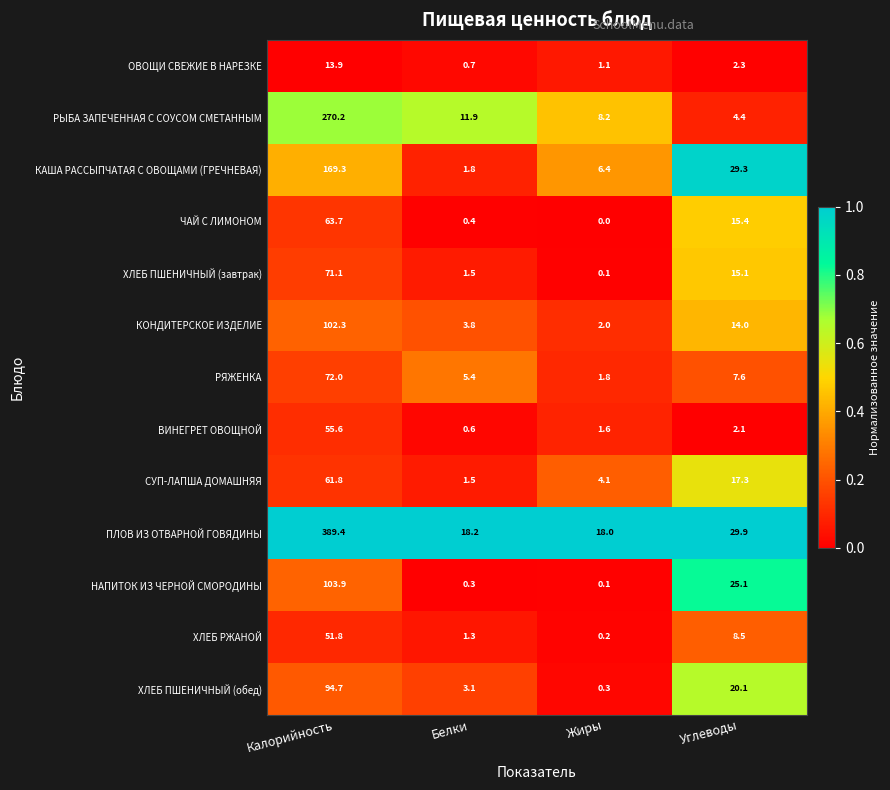

What is the greatest value displayed?

389.4